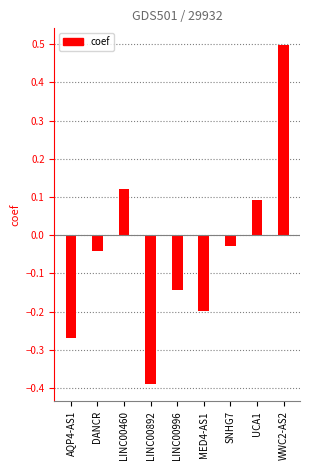

Where does the data first go above 0?

LINC00460